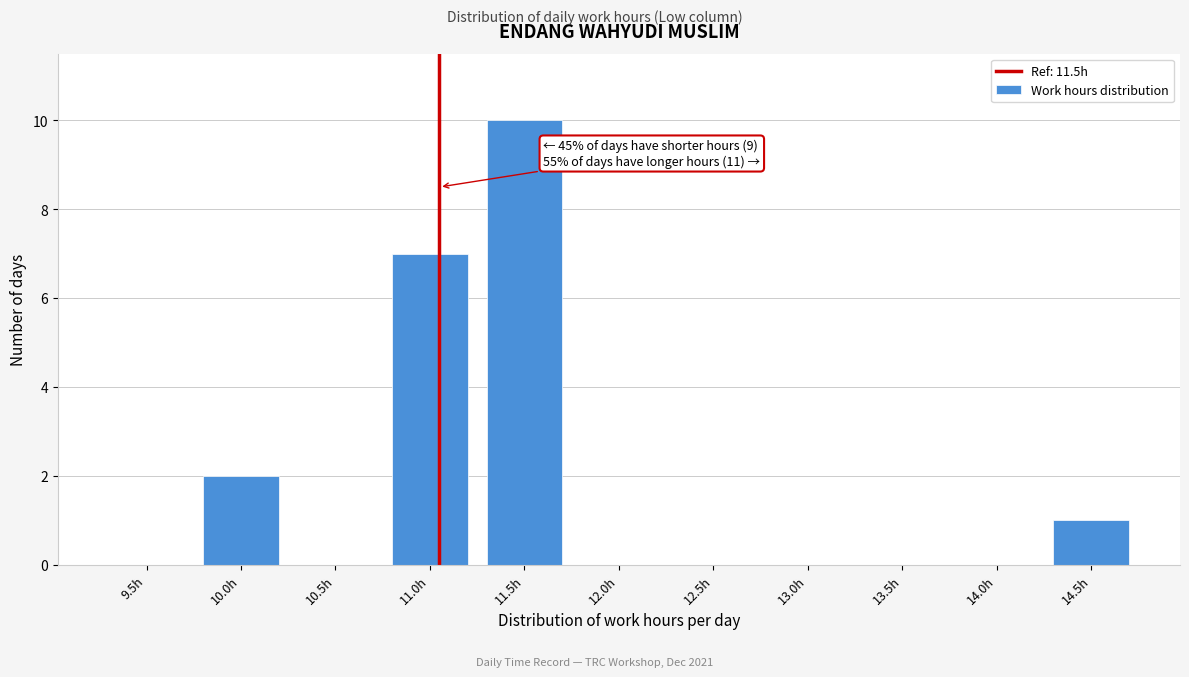

Reading left to right, list all the values displayed in this chart.

9.5h=0	10.0h=2	10.5h=0	11.0h=7	11.5h=10	12.0h=0	12.5h=0	13.0h=0	13.5h=0	14.0h=0	14.5h=1